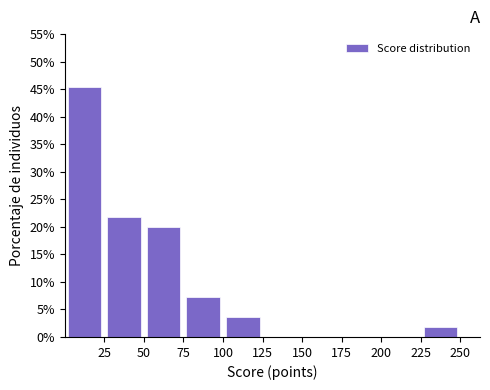

Which range on the x-axis has the tallest bar?

0 to 25